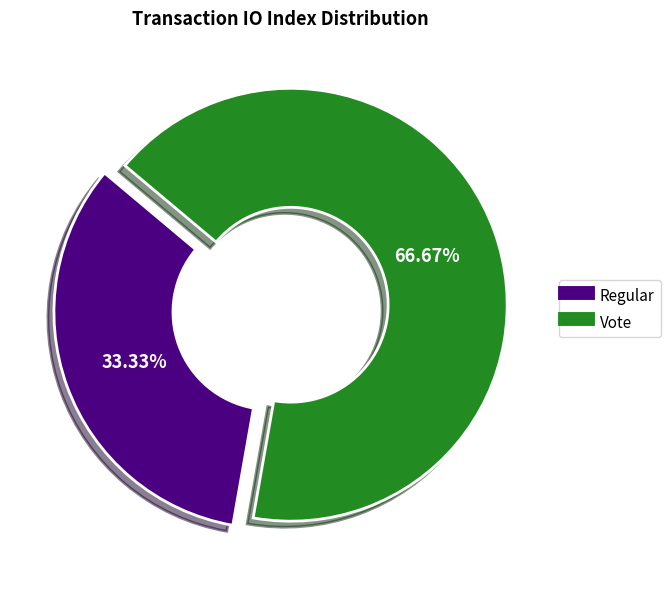

Rank the categories by value from lowest to highest.

Regular, Vote